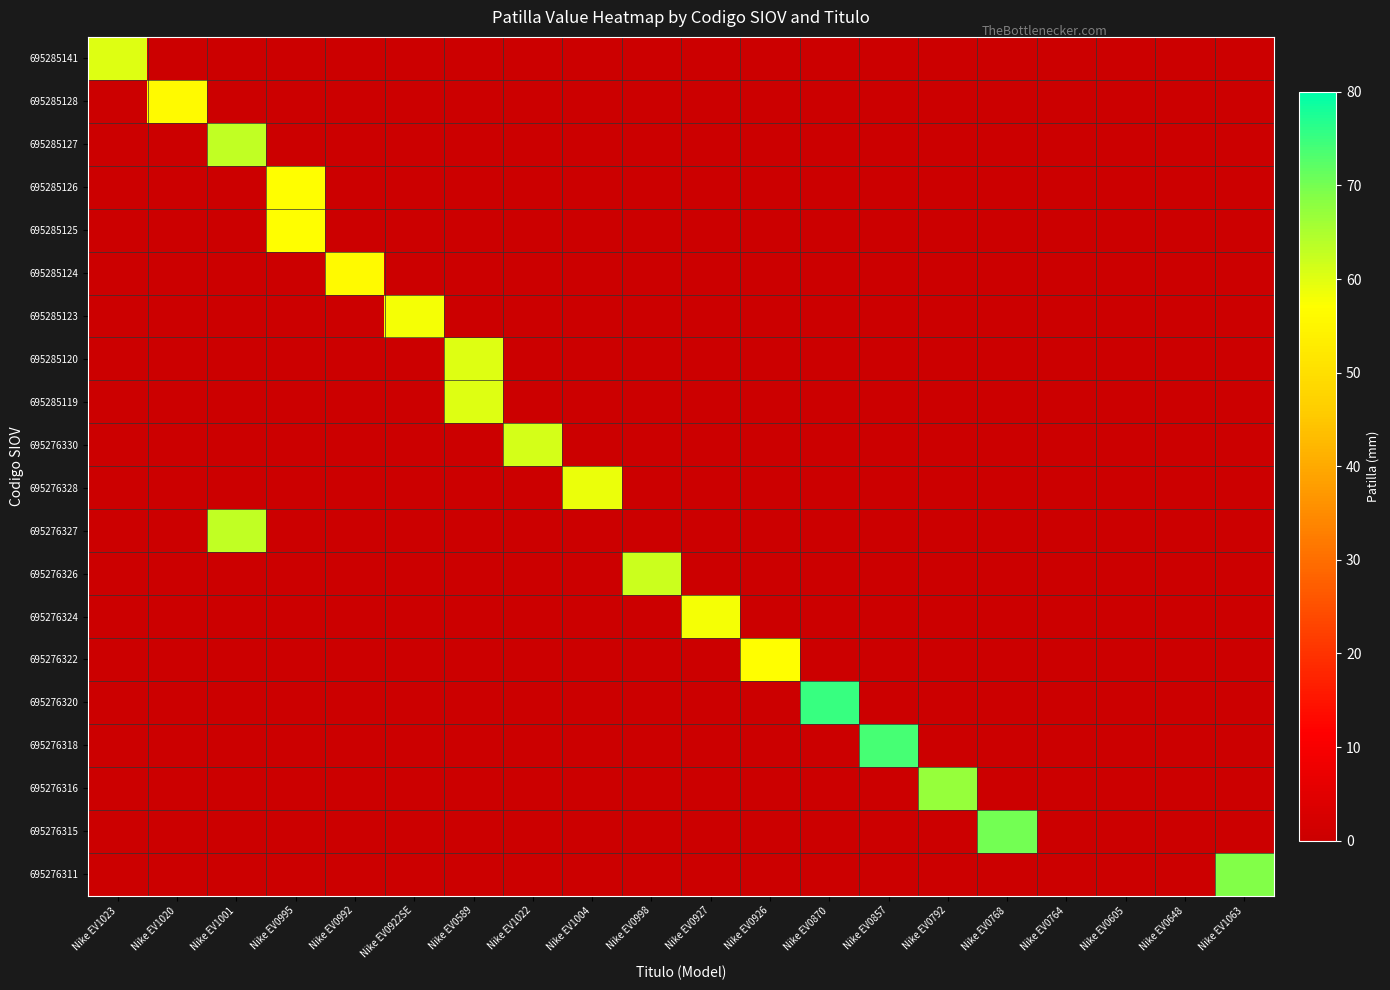

Which series has the widest spread of values?

695276320